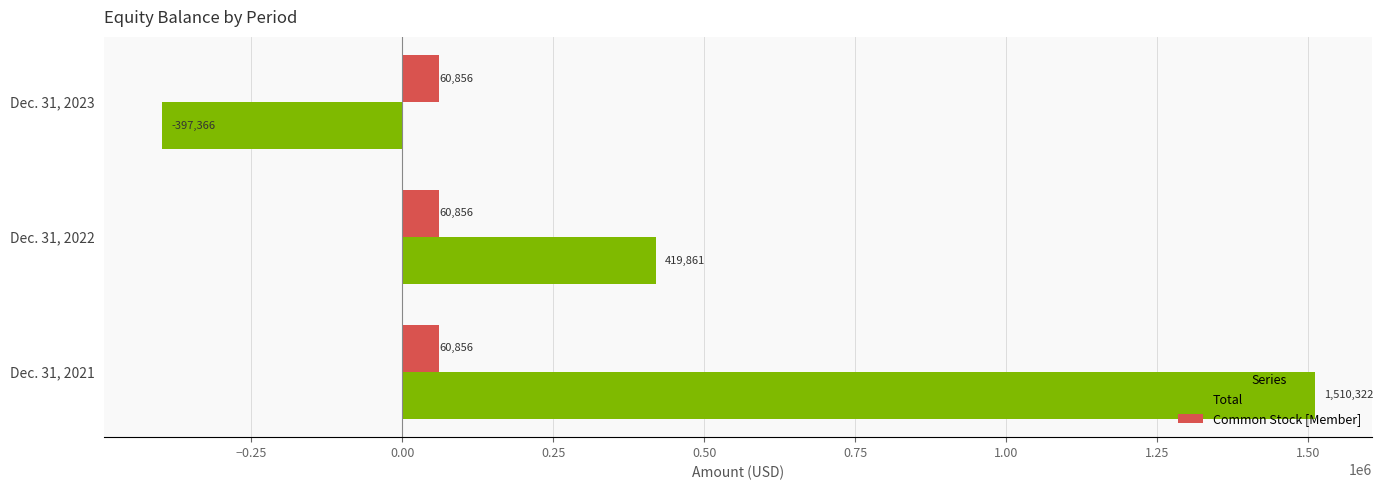

List the series in order of their overall mean, highest first.

Total, Common Stock [Member]